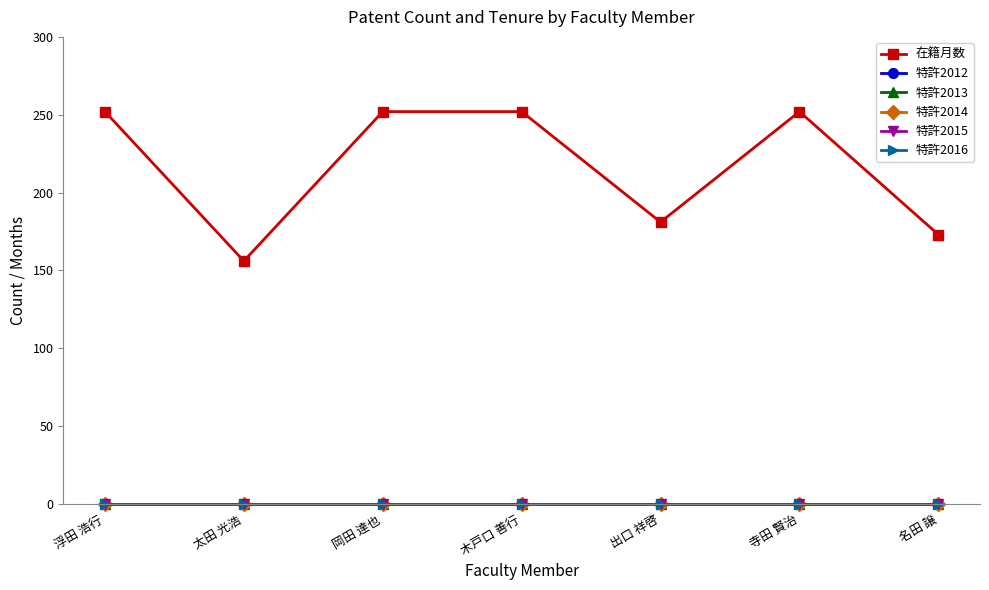

Reading left to right, transcribe all the data shown in this chart.

在籍月数: 浮田 浩行=252	太田 光浩=156	岡田 達也=252	木戸口 善行=252	出口 祥啓=181	寺田 賢治=252	名田 譲=173
特許2012: 浮田 浩行=0	太田 光浩=0	岡田 達也=0	木戸口 善行=0	出口 祥啓=0	寺田 賢治=0	名田 譲=0
特許2013: 浮田 浩行=0	太田 光浩=0	岡田 達也=0	木戸口 善行=0	出口 祥啓=0	寺田 賢治=0	名田 譲=0
特許2014: 浮田 浩行=0	太田 光浩=0	岡田 達也=0	木戸口 善行=0	出口 祥啓=0	寺田 賢治=0	名田 譲=0
特許2015: 浮田 浩行=0	太田 光浩=0	岡田 達也=0	木戸口 善行=0	出口 祥啓=0	寺田 賢治=0	名田 譲=0
特許2016: 浮田 浩行=0	太田 光浩=0	岡田 達也=0	木戸口 善行=0	出口 祥啓=0	寺田 賢治=0	名田 譲=0